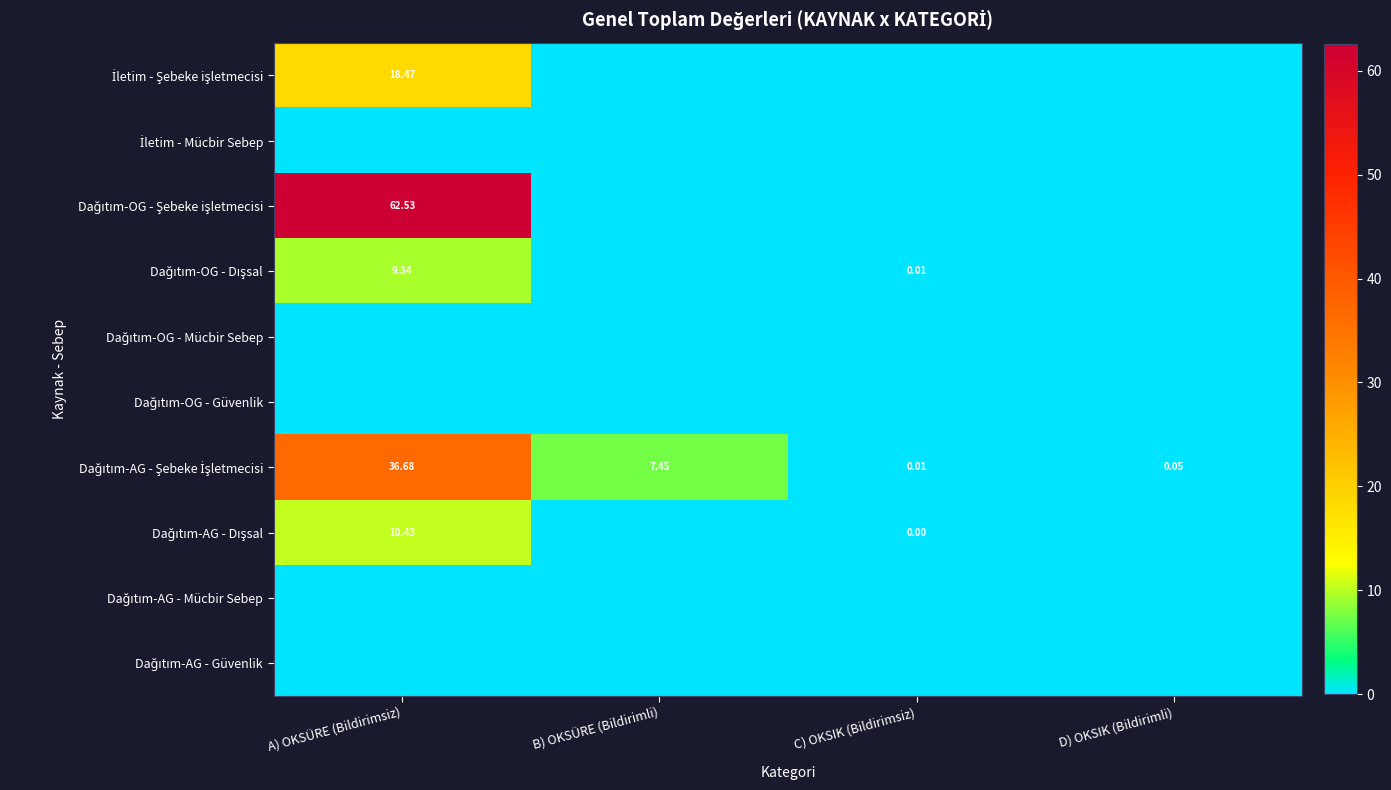

True or false: Dağıtım-OG - Dışsal has a value of 6.4 at B) OKSÜRE (Bildirimli).

False